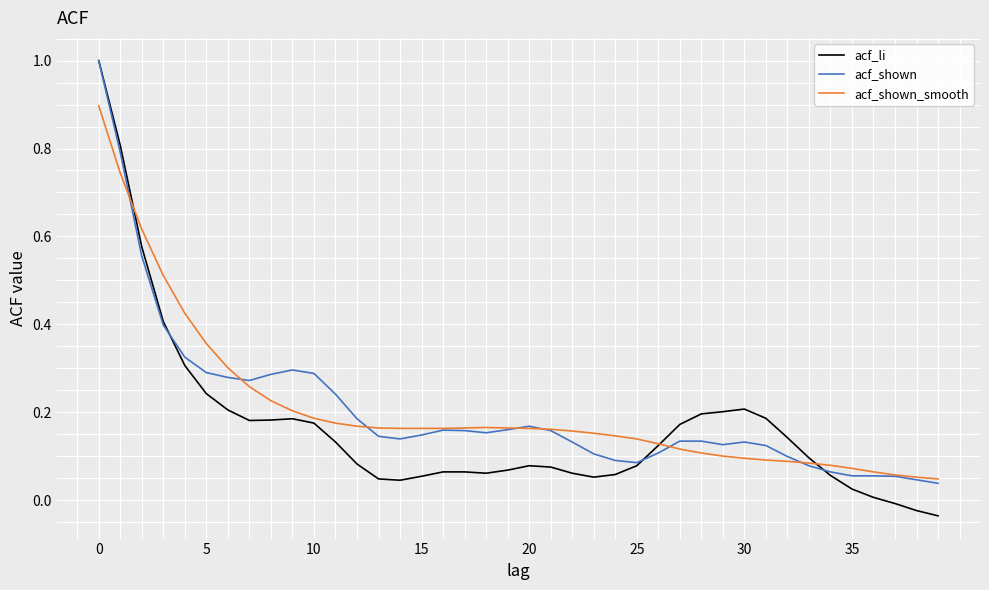

What are all the series names shown in the legend?

acf_li, acf_shown, acf_shown_smooth